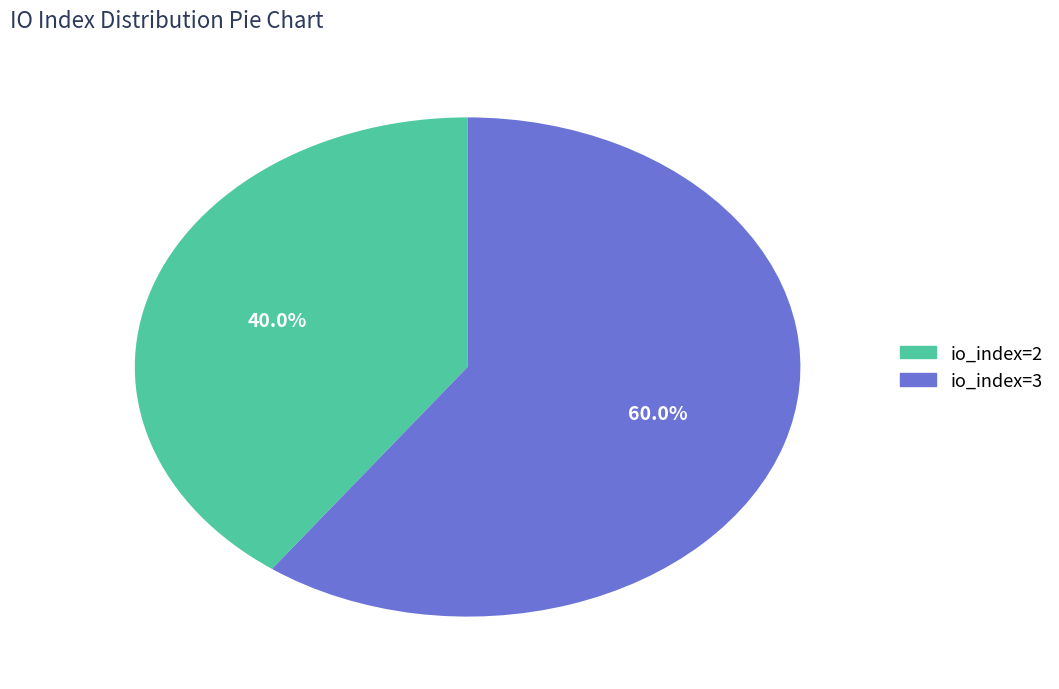

Which slice is the smallest?

io_index=2